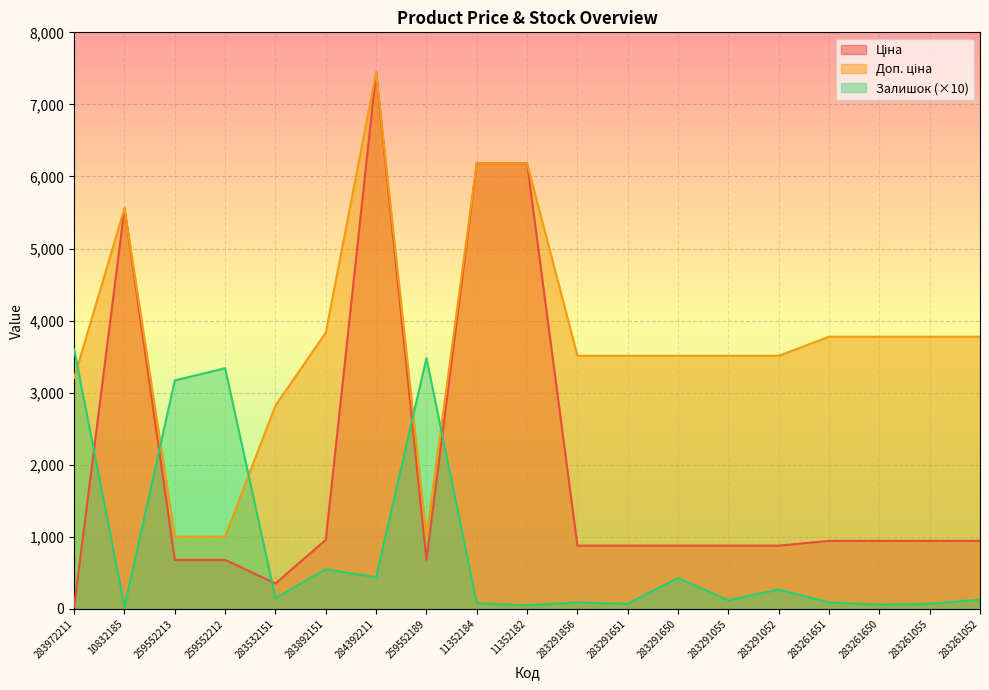

How many data points does each series have?

19